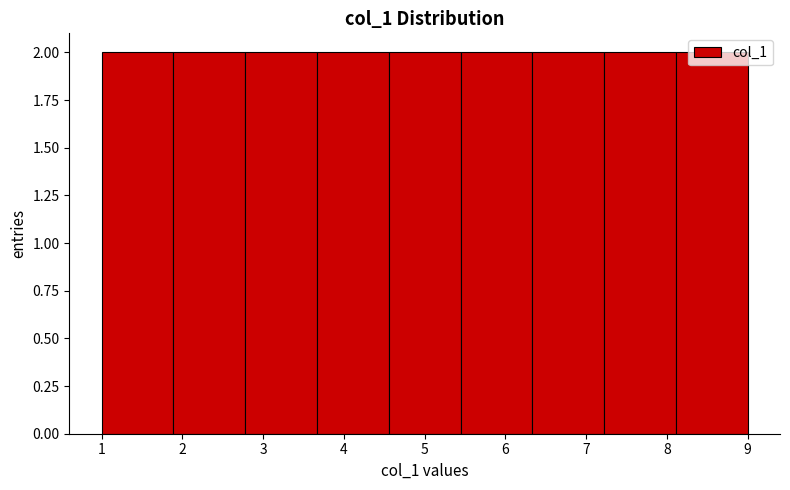

Reading left to right, transcribe this chart: for each bar, give the range it covers on the x-axis and its height. Neither the bar edges nor the heights are printed on the chart, so give them approximately, as read against the axes.

1.0 to 1.9: 2
1.9 to 2.8: 2
2.8 to 3.7: 2
3.7 to 4.6: 2
4.6 to 5.4: 2
5.4 to 6.3: 2
6.3 to 7.2: 2
7.2 to 8.1: 2
8.1 to 9.0: 2